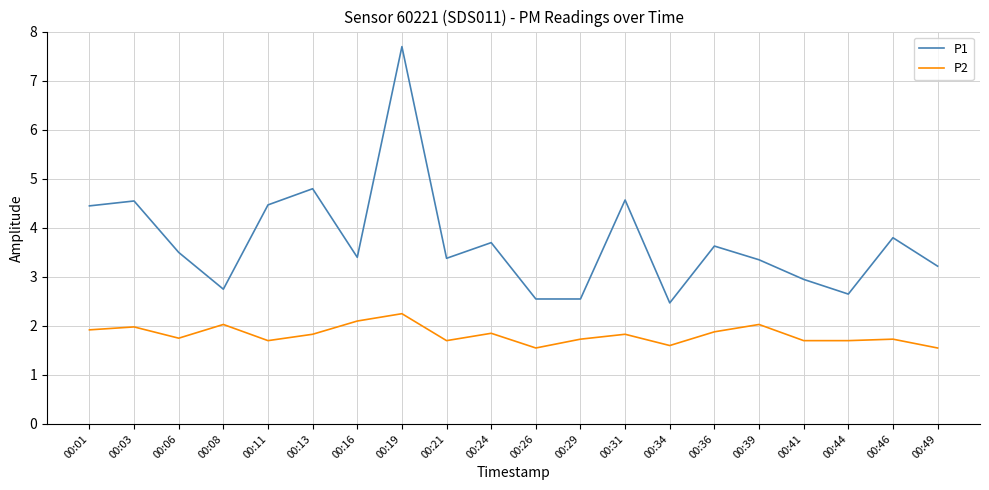

True or false: P2 and P1 cross at least once.

False